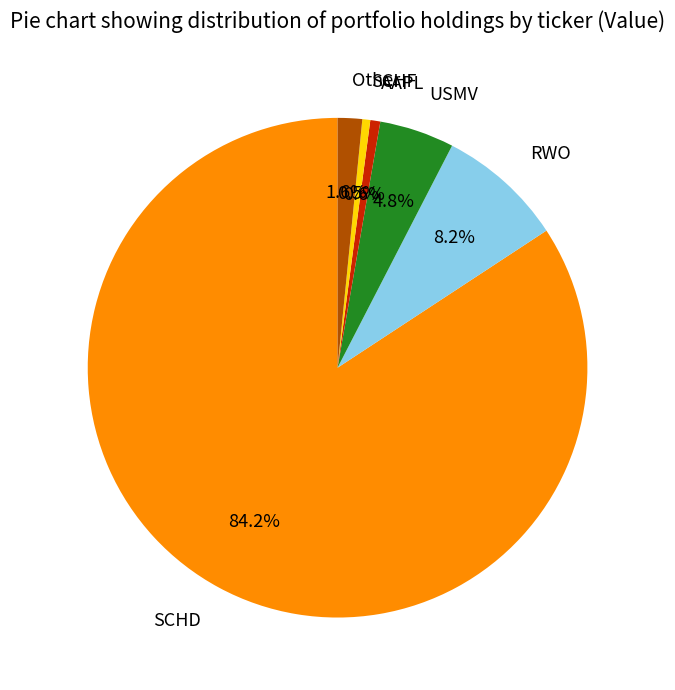

Between AAPL and SCHD, which is larger?

SCHD